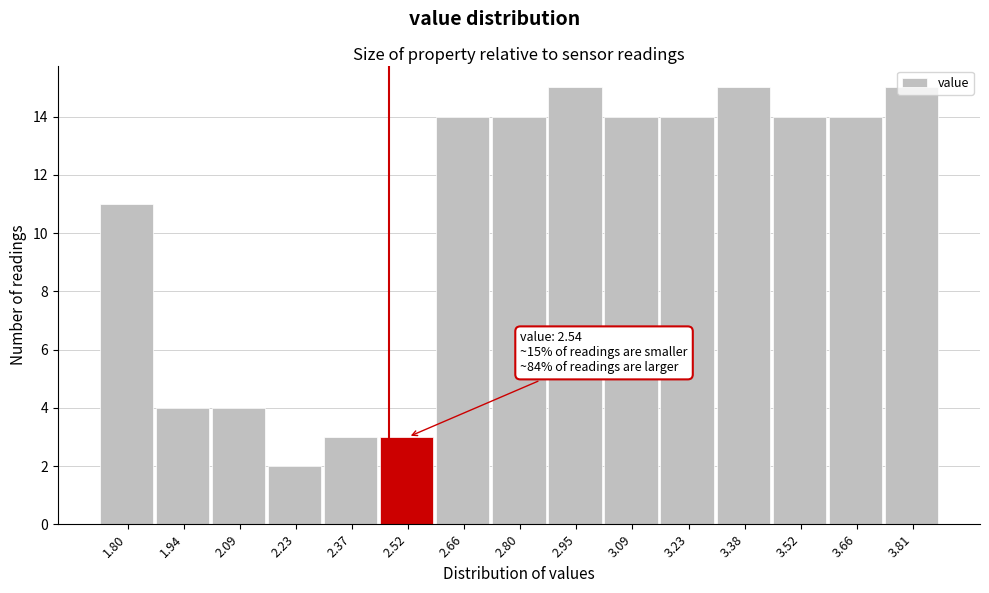

Is it true that the value at 2.09 is 6?

False